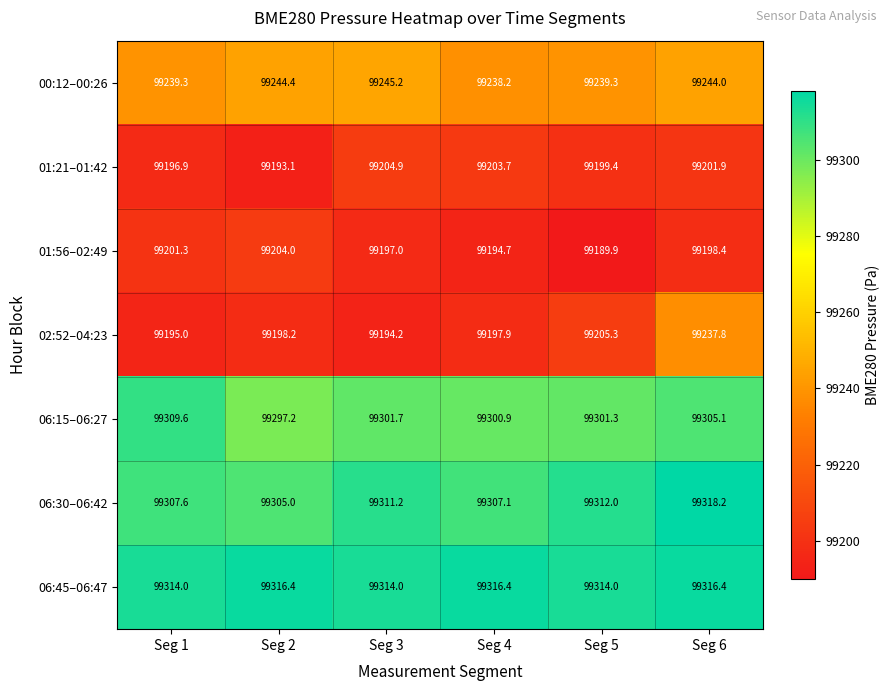

What is the maximum value shown in the chart?

99318.2